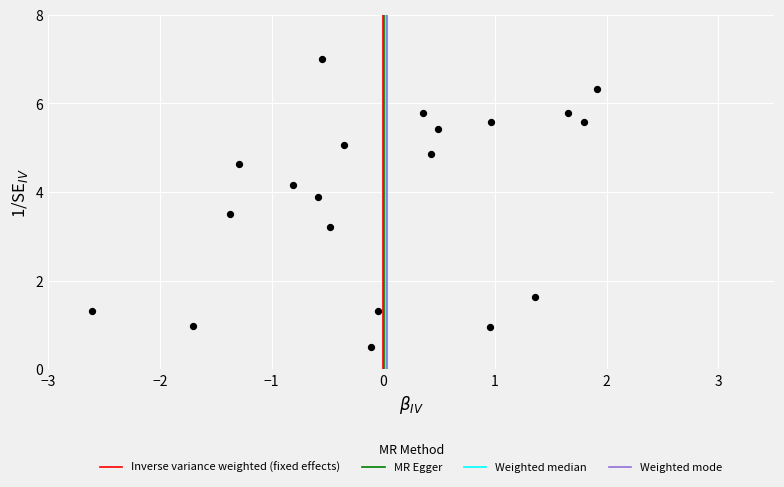

What Y value in the scatter plot is closest to 3?

3.2